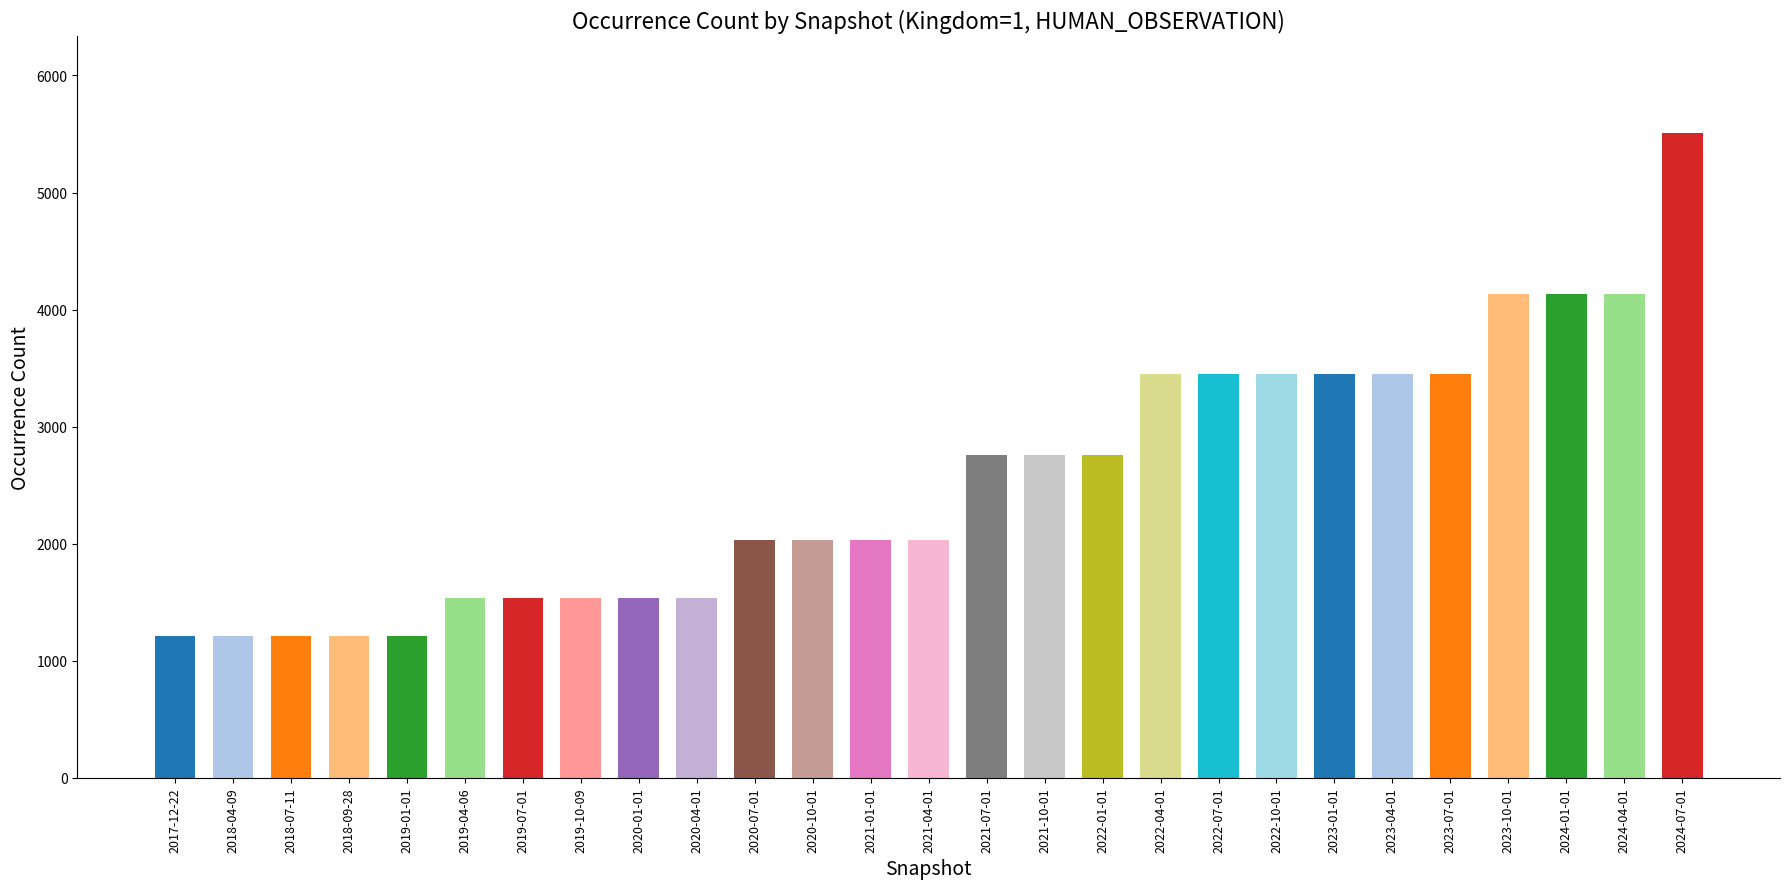

Reading left to right, what are all the values shown in this chart?

1215	1215	1215	1215	1215	1535	1535	1535	1535	1535	2033	2033	2033	2033	2757	2757	2757	3454	3454	3454	3454	3454	3454	4133	4133	4133	5507